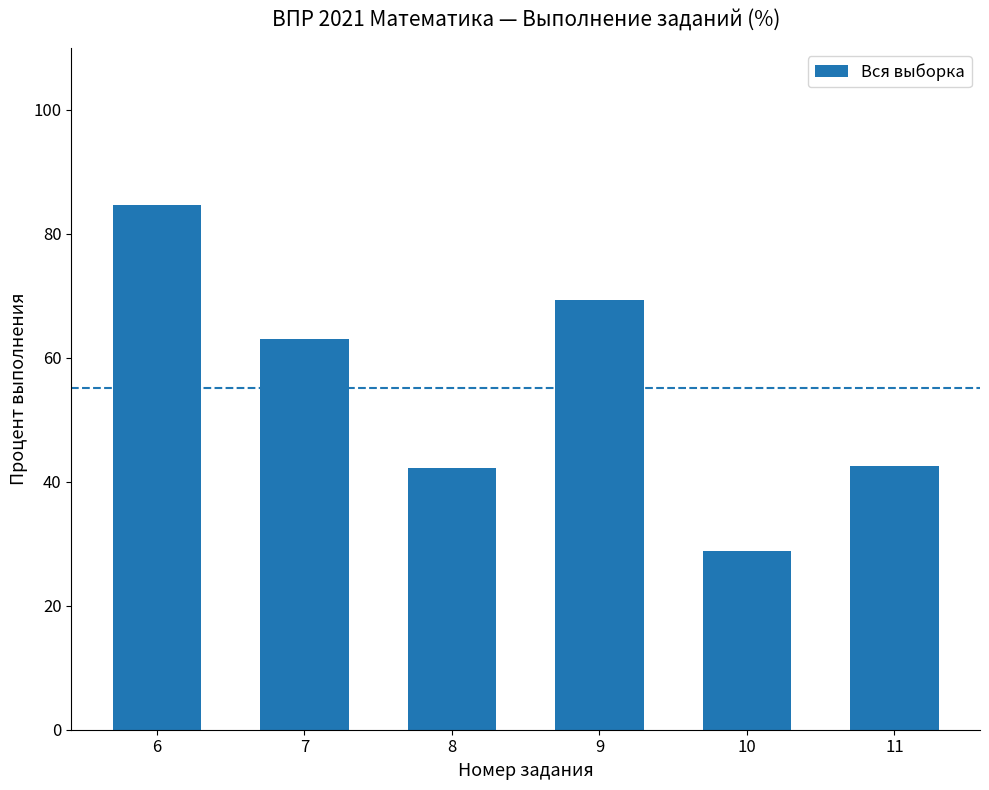

What is the ratio of the value at 9 to the value at 6?

0.8